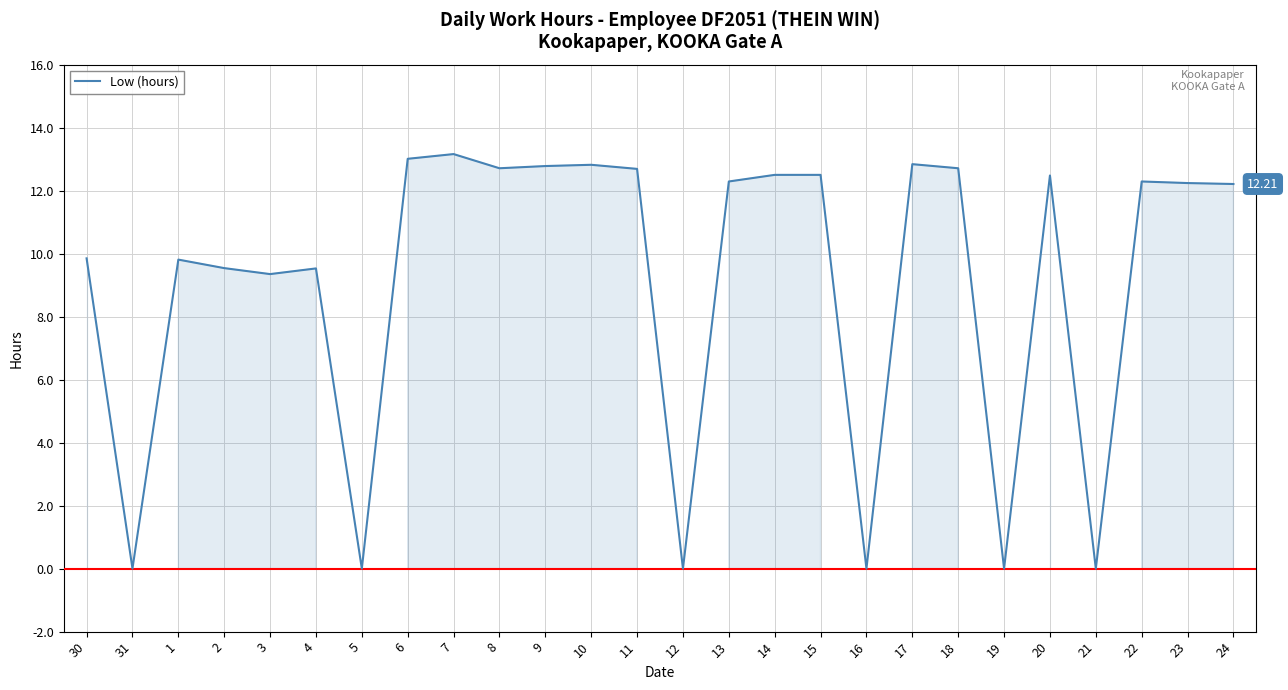

What is the difference between the maximum and second lowest values?

13.2